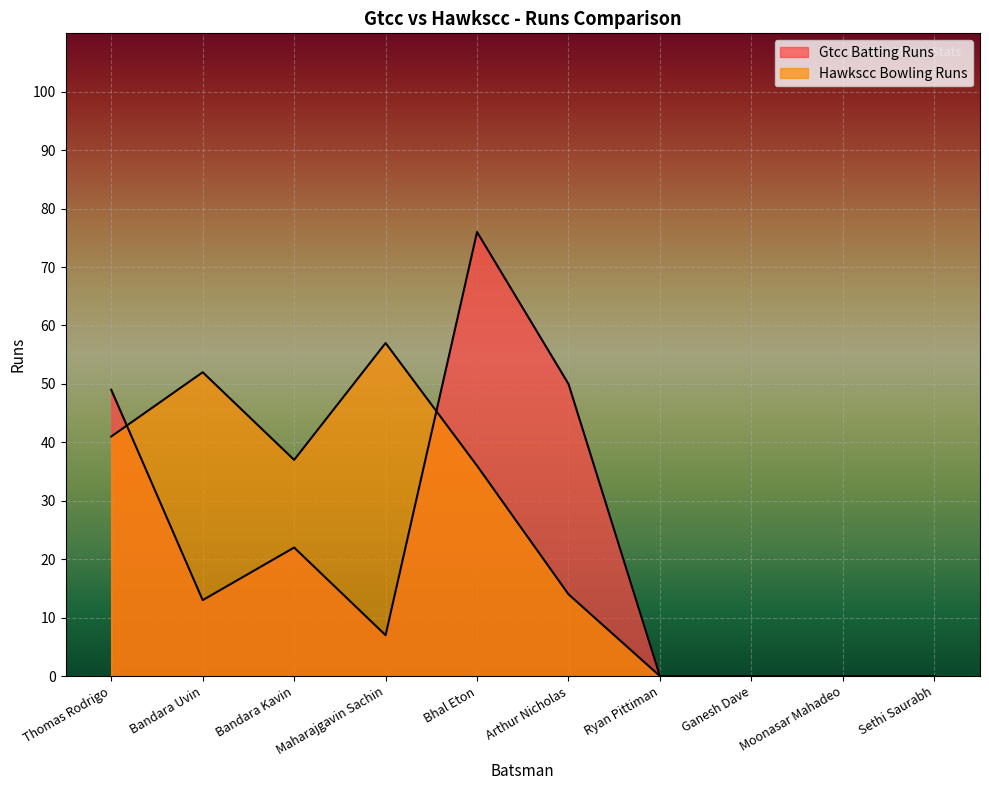

What is the difference between the second highest and minimum values in the Hawkscc Bowling Runs series?

52